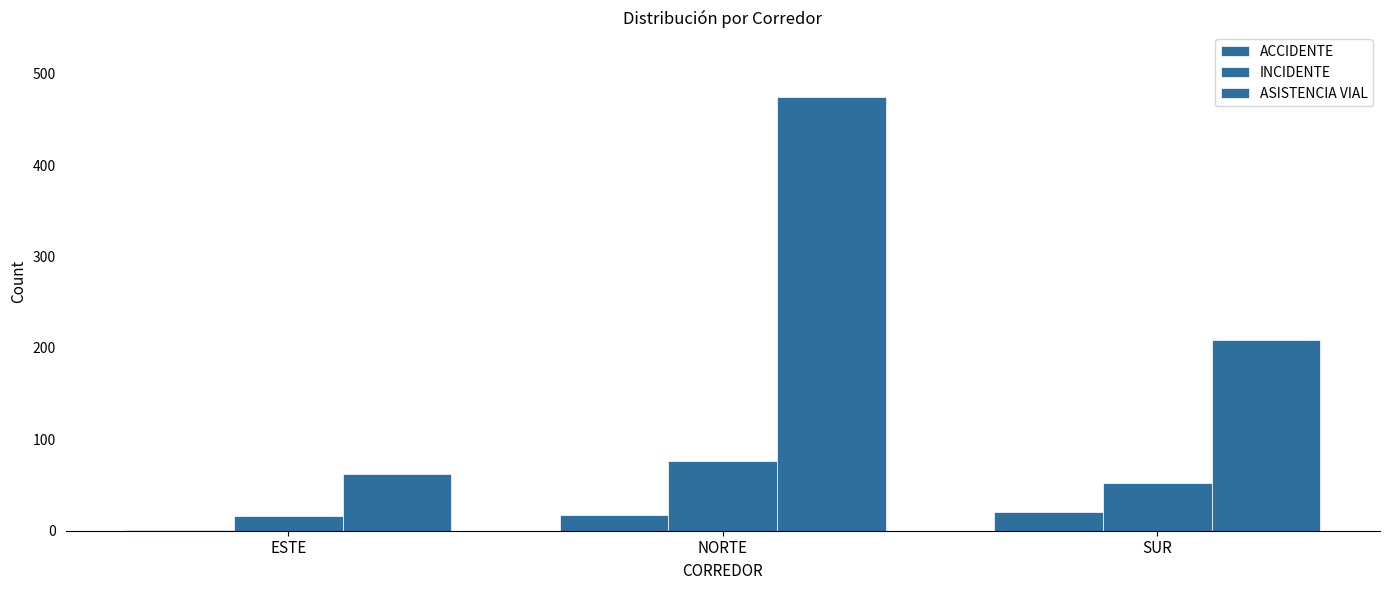

The value of ASISTENCIA VIAL at NORTE is 474. True or false?

True